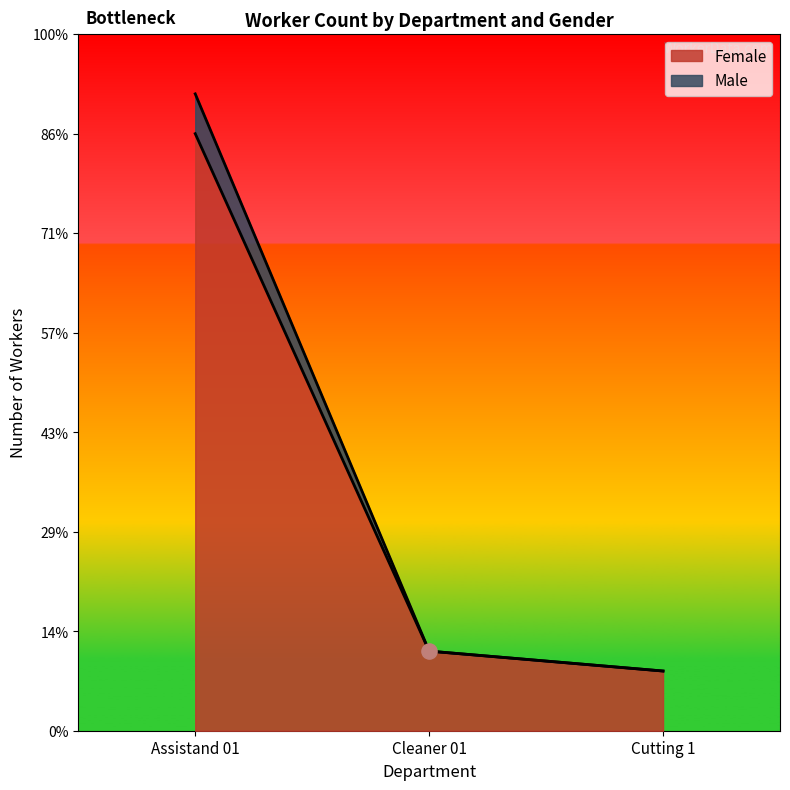

Is the value of Female at Assistand 01 (1-10) greater than the value of Male at Cleaner 01?

Yes